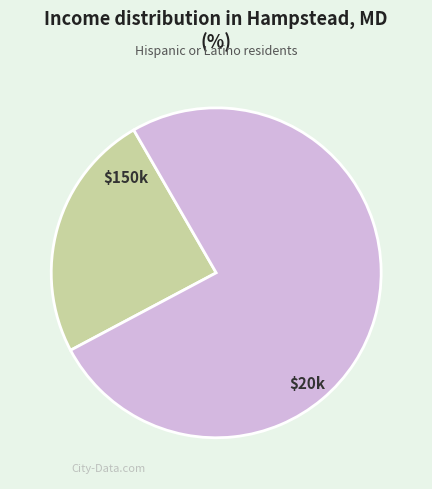

Is there a majority slice in this chart?

Yes